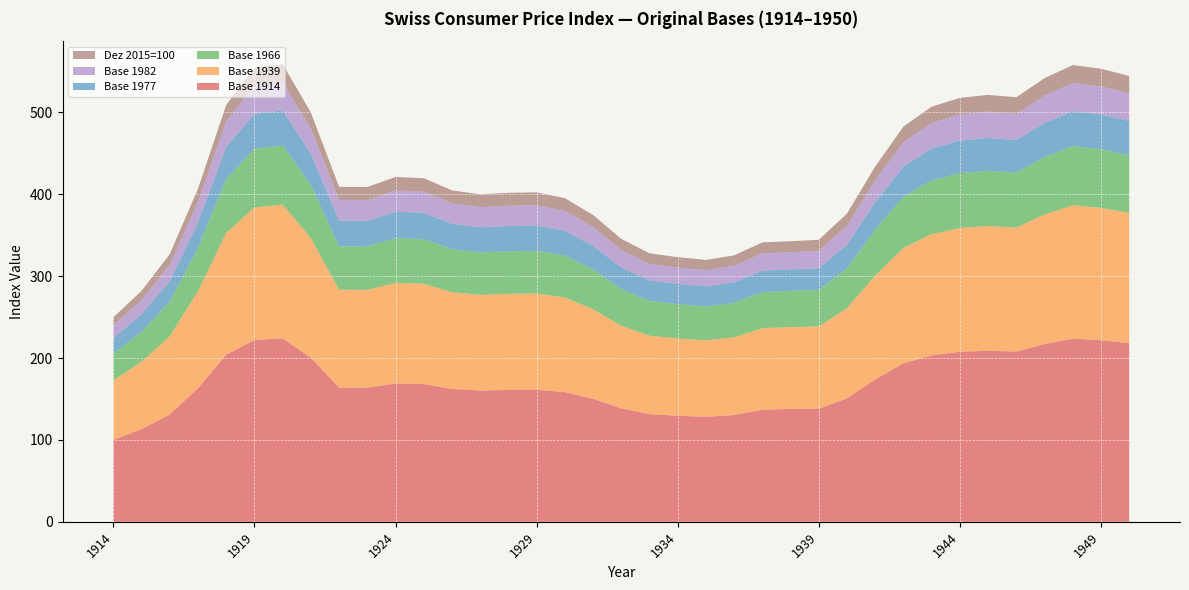

Reading left to right, transcribe all the data shown in this chart.

Base 1914: 1914=100.0	1915=113.0	1916=131.0	1917=163.0	1918=204.0	1919=222.0	1920=224.0	1921=200.3	1922=163.9	1923=163.8	1924=168.8	1925=168.2	1926=162.2	1927=160.3	1928=161.0	1929=161.2	1930=158.4	1931=150.2	1932=138.5	1933=131.4	1934=129.5	1935=128.2	1936=130.4	1937=136.7	1938=138.0	1939=138.0	1940=150.8	1941=173.9	1942=193.4	1943=203.2	1944=207.5	1945=208.9	1946=207.8	1947=217.1	1948=223.6	1949=221.7	1950=218.1
Base 1939: 1914=72.9	1915=82.4	1916=95.5	1917=118.8	1918=148.7	1919=161.8	1920=163.3	1921=146.0	1922=119.5	1923=119.4	1924=123.0	1925=122.6	1926=118.2	1927=116.8	1928=117.4	1929=117.5	1930=115.5	1931=109.4	1932=100.9	1933=95.8	1934=94.4	1935=93.4	1936=95.0	1937=99.7	1938=99.8	1939=100.6	1940=110.0	1941=126.8	1942=141.0	1943=148.1	1944=151.2	1945=152.3	1946=151.4	1947=158.2	1948=162.9	1949=161.6	1950=159.1
Base 1966: 1914=32.3	1915=36.5	1916=42.3	1917=52.6	1918=65.9	1919=71.7	1920=72.3	1921=64.7	1922=52.9	1923=52.9	1924=54.5	1925=54.3	1926=52.4	1927=51.8	1928=52.0	1929=52.1	1930=51.2	1931=48.5	1932=44.7	1933=42.4	1934=41.8	1935=41.4	1936=42.1	1937=44.2	1938=44.2	1939=44.6	1940=48.7	1941=56.2	1942=62.5	1943=65.6	1944=67.0	1945=67.5	1946=67.1	1947=70.1	1948=72.2	1949=71.6	1950=70.5
Base 1977: 1914=19.2	1915=21.6	1916=25.1	1917=31.2	1918=39.1	1919=42.5	1920=42.9	1921=38.4	1922=31.4	1923=31.4	1924=32.3	1925=32.2	1926=31.1	1927=30.7	1928=30.8	1929=30.9	1930=30.3	1931=28.8	1932=26.5	1933=25.2	1934=24.8	1935=24.5	1936=25.0	1937=26.2	1938=26.2	1939=26.4	1940=28.9	1941=33.3	1942=37.0	1943=38.9	1944=39.7	1945=40.0	1946=39.8	1947=41.6	1948=42.8	1949=42.5	1950=41.8
Base 1982: 1914=15.4	1915=17.4	1916=20.1	1917=25.0	1918=31.3	1919=34.1	1920=34.4	1921=30.8	1922=25.2	1923=25.2	1924=25.9	1925=25.8	1926=24.9	1927=24.6	1928=24.7	1929=24.8	1930=24.3	1931=23.1	1932=21.3	1933=20.2	1934=19.9	1935=19.7	1936=20.0	1937=21.0	1938=21.0	1939=21.2	1940=23.2	1941=26.7	1942=29.7	1943=31.2	1944=31.9	1945=32.1	1946=31.9	1947=33.4	1948=34.3	1949=34.1	1950=33.5
Dez 2015=100: 1914=9.8	1915=11.1	1916=12.8	1917=16.0	1918=20.0	1919=21.8	1920=22.0	1921=19.6	1922=16.1	1923=16.1	1924=16.5	1925=16.5	1926=15.9	1927=15.7	1928=15.8	1929=15.8	1930=15.5	1931=14.7	1932=13.6	1933=12.9	1934=12.7	1935=12.6	1936=12.8	1937=13.4	1938=13.4	1939=13.5	1940=14.8	1941=17.0	1942=19.0	1943=19.9	1944=20.3	1945=20.5	1946=20.4	1947=21.3	1948=21.9	1949=21.7	1950=21.4